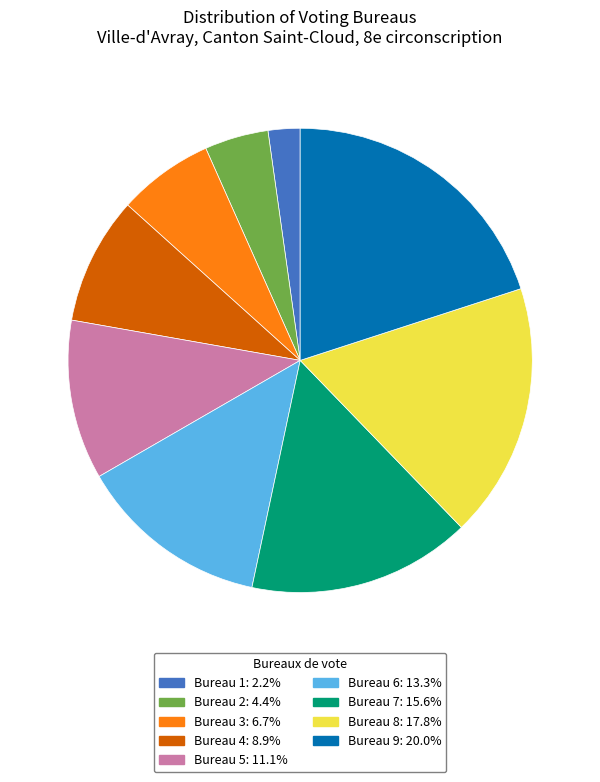

Is there a majority slice in this chart?

No